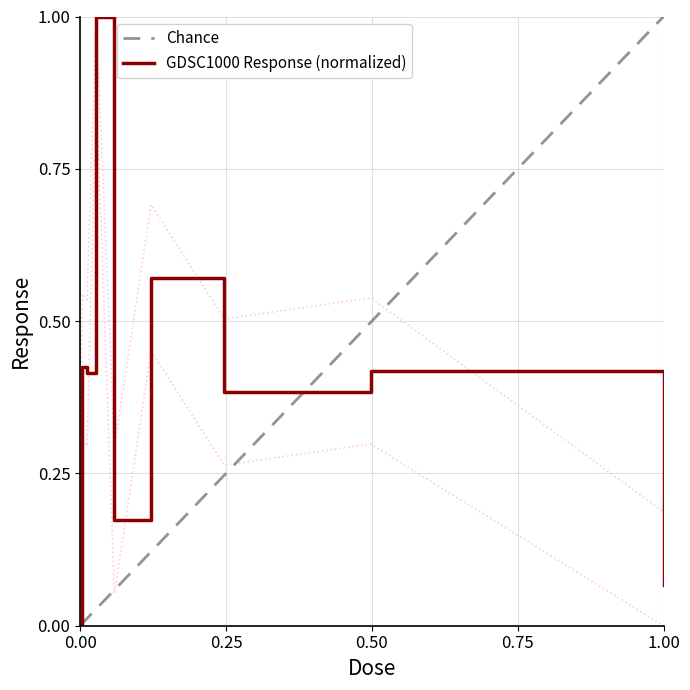

What is the maximum value for GDSC1000 Response (normalized)?

1.0